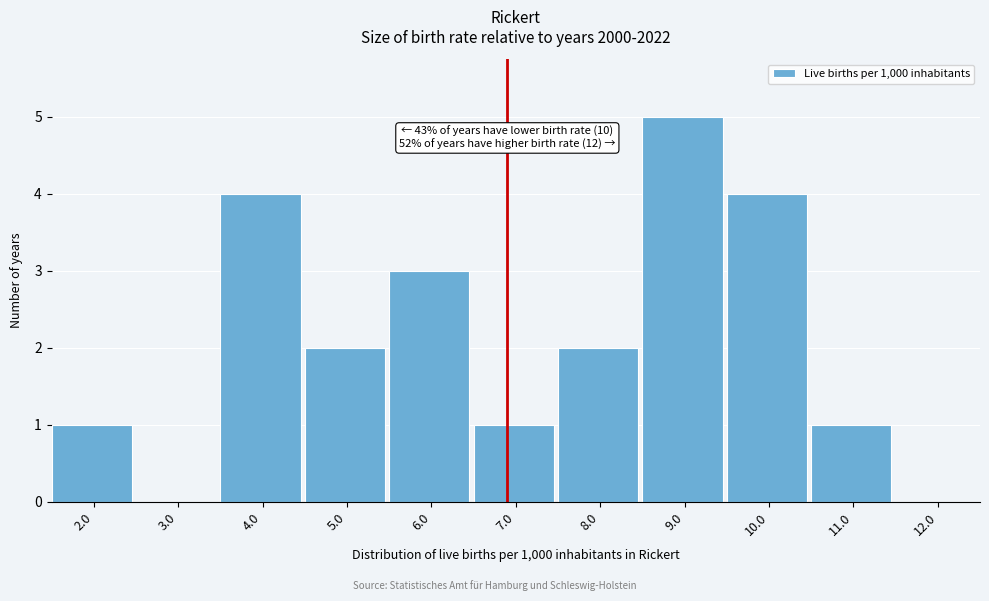

Reading right to left, transcribe all the data shown in this chart.

12.0=0	11.0=1	10.0=4	9.0=5	8.0=2	7.0=1	6.0=3	5.0=2	4.0=4	3.0=0	2.0=1